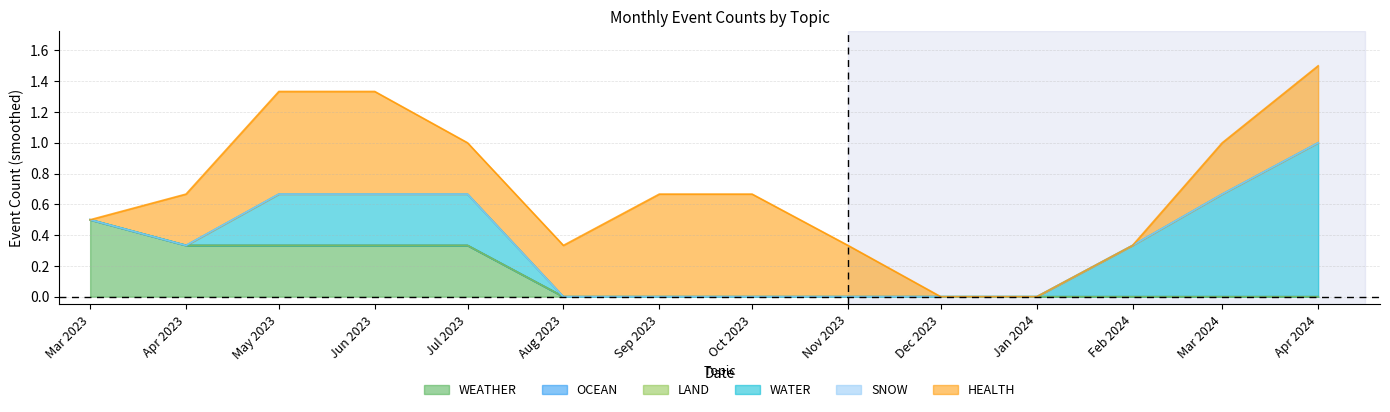

How many intersections are there between WEATHER and HEALTH?

1